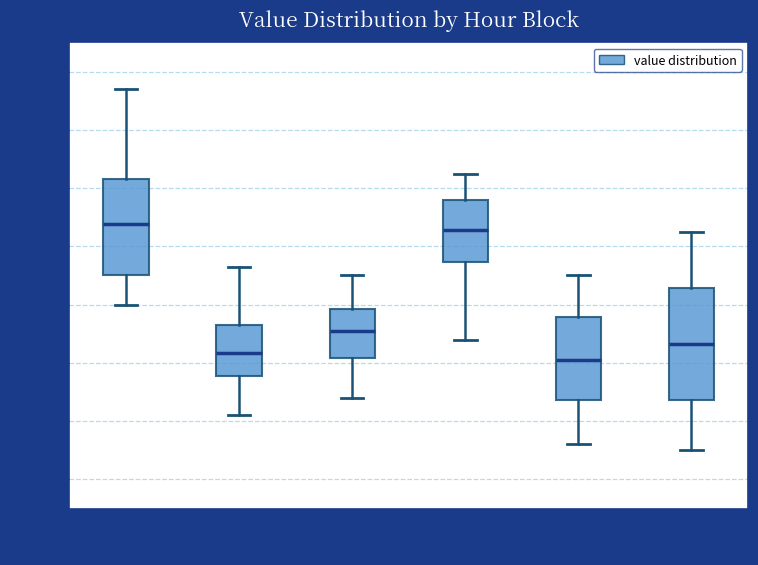

Where is the lower edge of the box for 08-12 on the y-axis? The values are not printed on the chart, so give them approximately, as read against the axis.

11.22